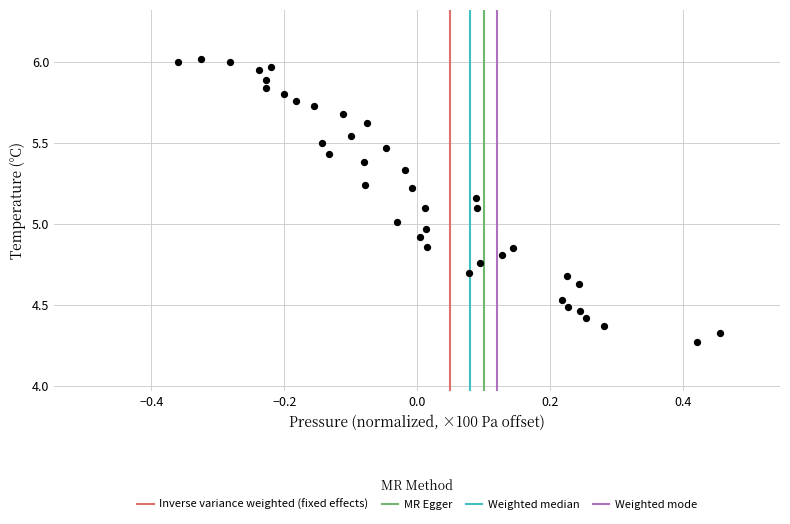

What is the range of X values (max minus min)?

0.8